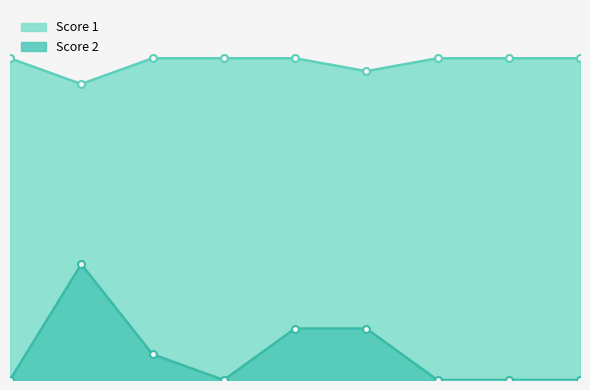

In Score 1, how many points are lower than both neighbors (excluding endpoints)?

2